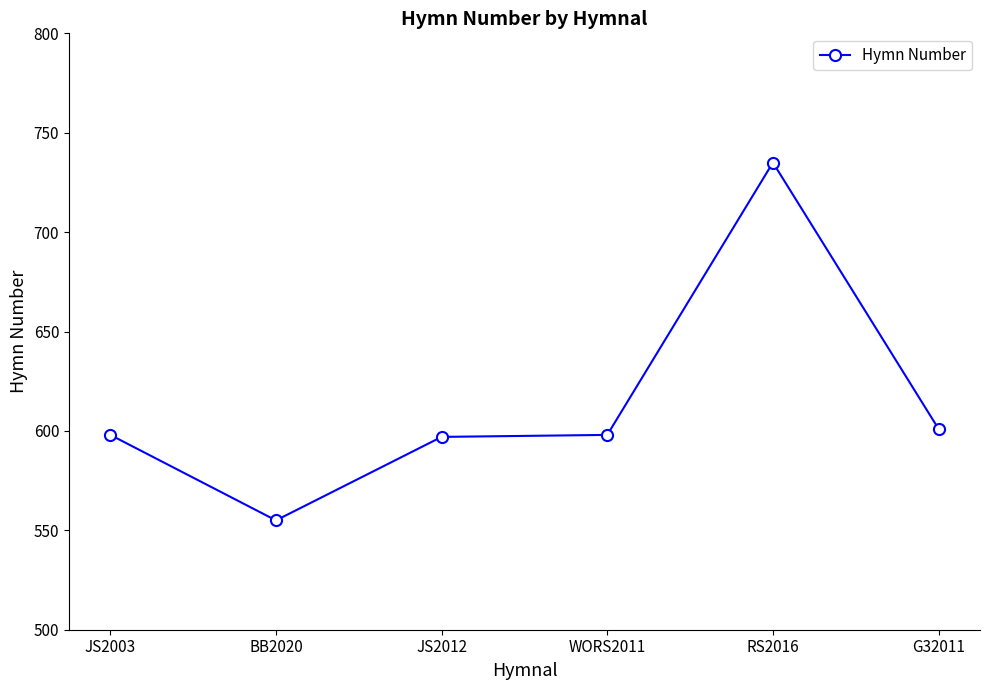

The value at JS2012 is 259. True or false?

False